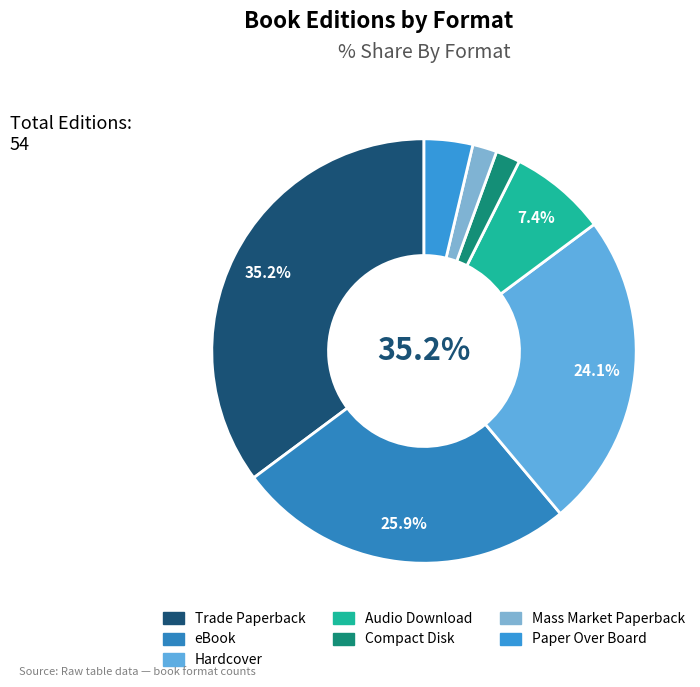

How many slices are in this pie chart?

7